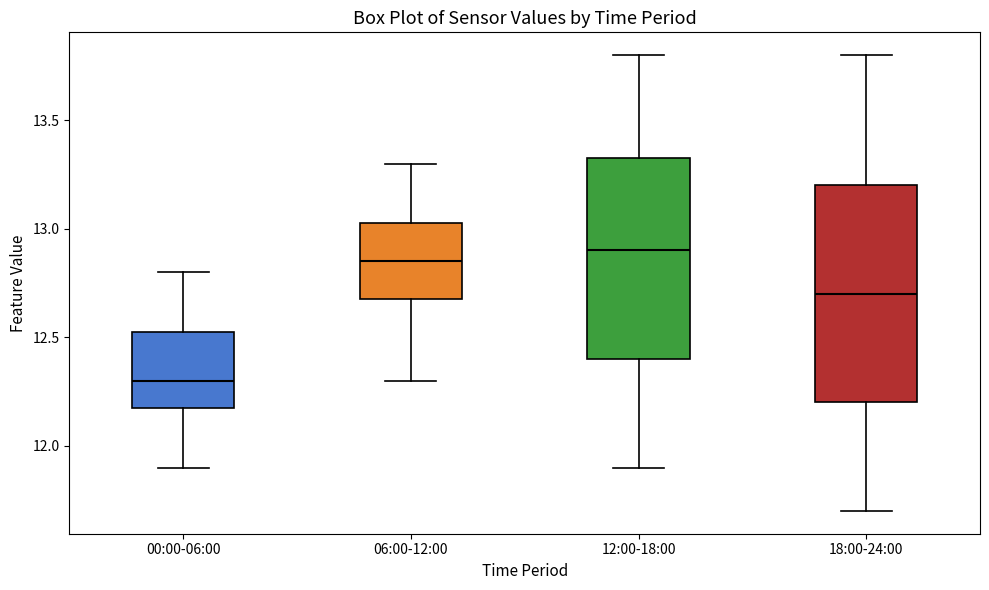

Reading left to right, transcribe this box plot: for each box, give where its median line is, the range the box spans, and where its two whiskers end, as read against the y-axis. The values are not printed on the chart, so give them approximately, as read against the axis.

00:00-06:00: median 12.30, box 12.20 to 12.55, whiskers 11.90 to 12.80
06:00-12:00: median 12.85, box 12.70 to 13.05, whiskers 12.30 to 13.30
12:00-18:00: median 12.90, box 12.40 to 13.35, whiskers 11.90 to 13.80
18:00-24:00: median 12.70, box 12.20 to 13.20, whiskers 11.70 to 13.80